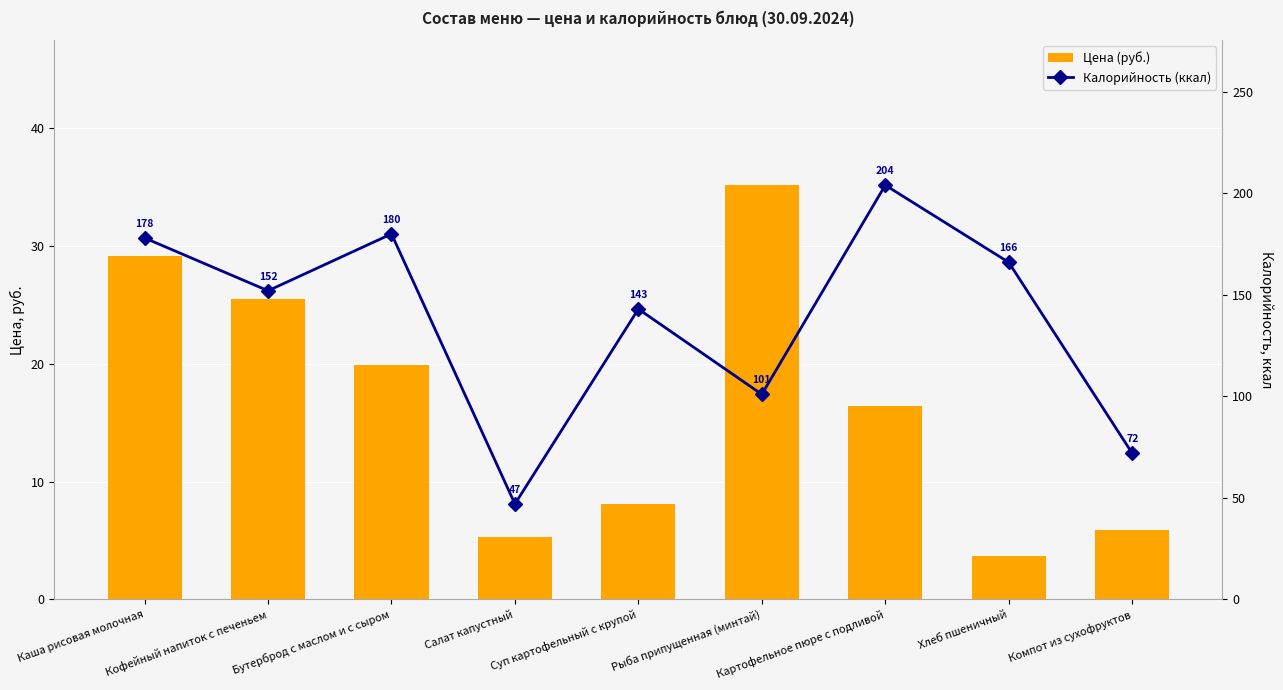

Is the value of Цена (руб.) at Картофельное пюре с подливой greater than the value of Калорийность (ккал) at Суп картофельный с крупой?

No